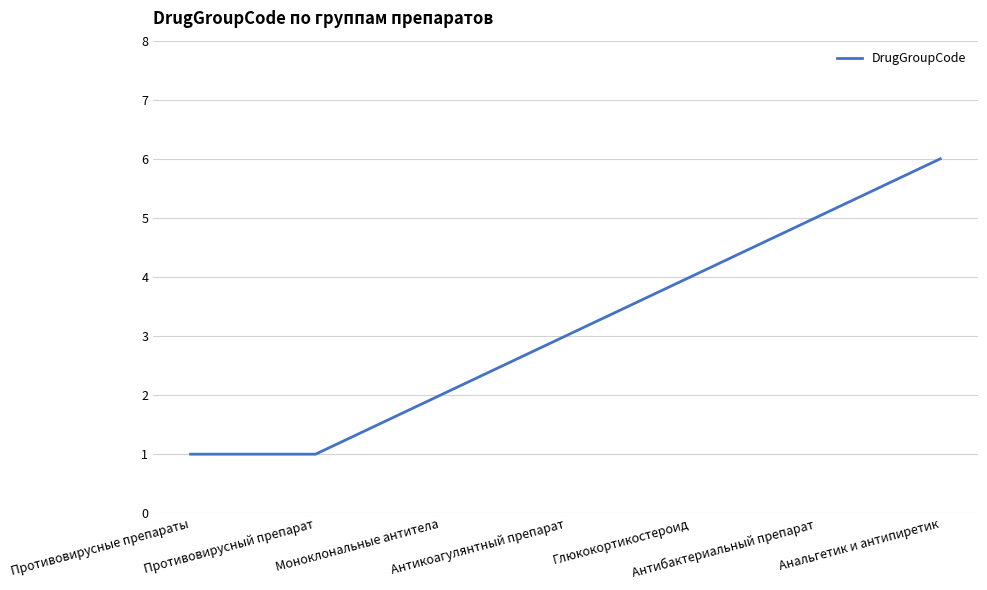

True or false: there are more than 0 points higher than both neighbors.

False